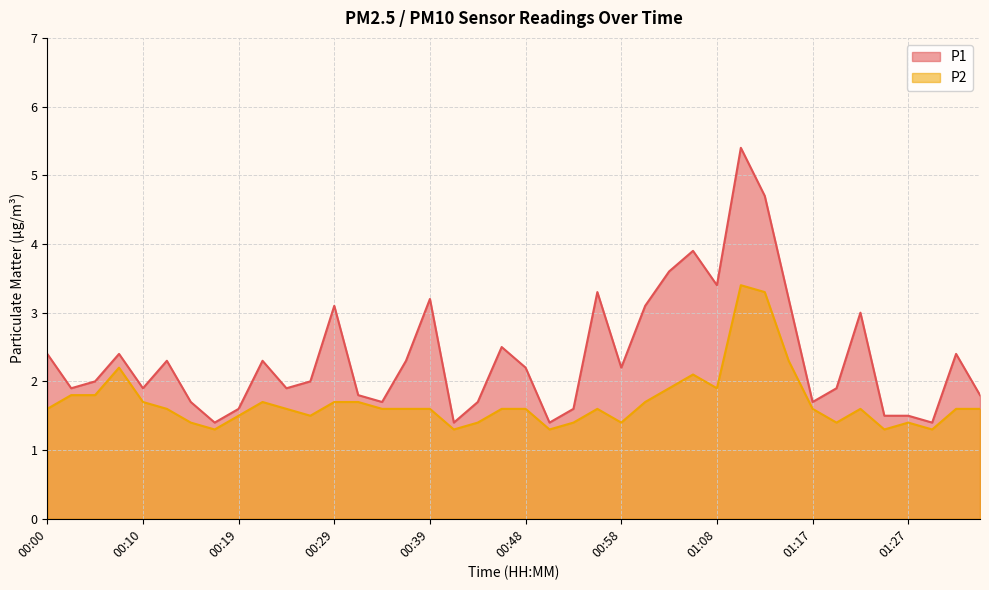

At which category does the chart reach its peak across all series?

01:10